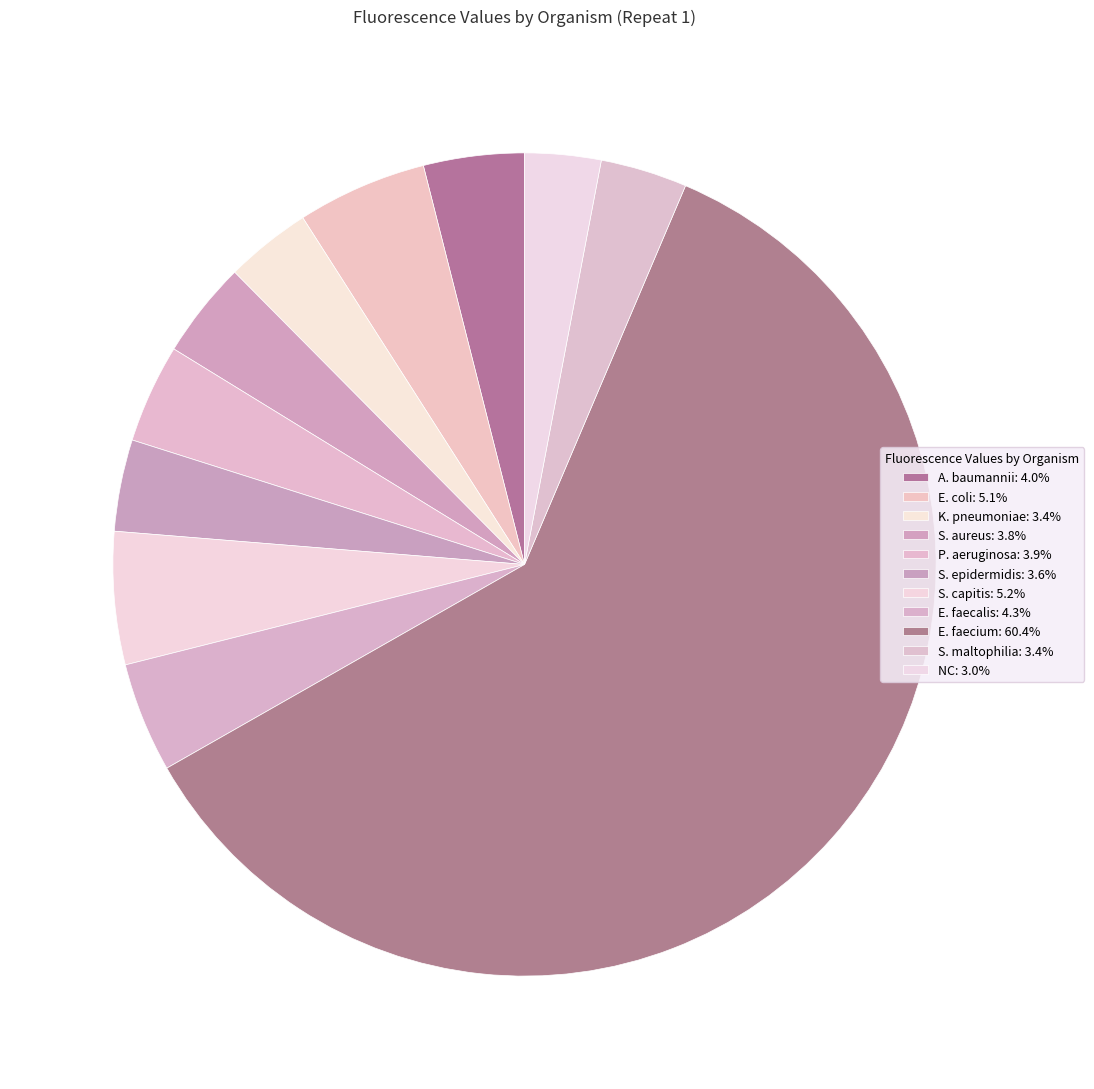

Which category has the smallest portion of the pie?

NC